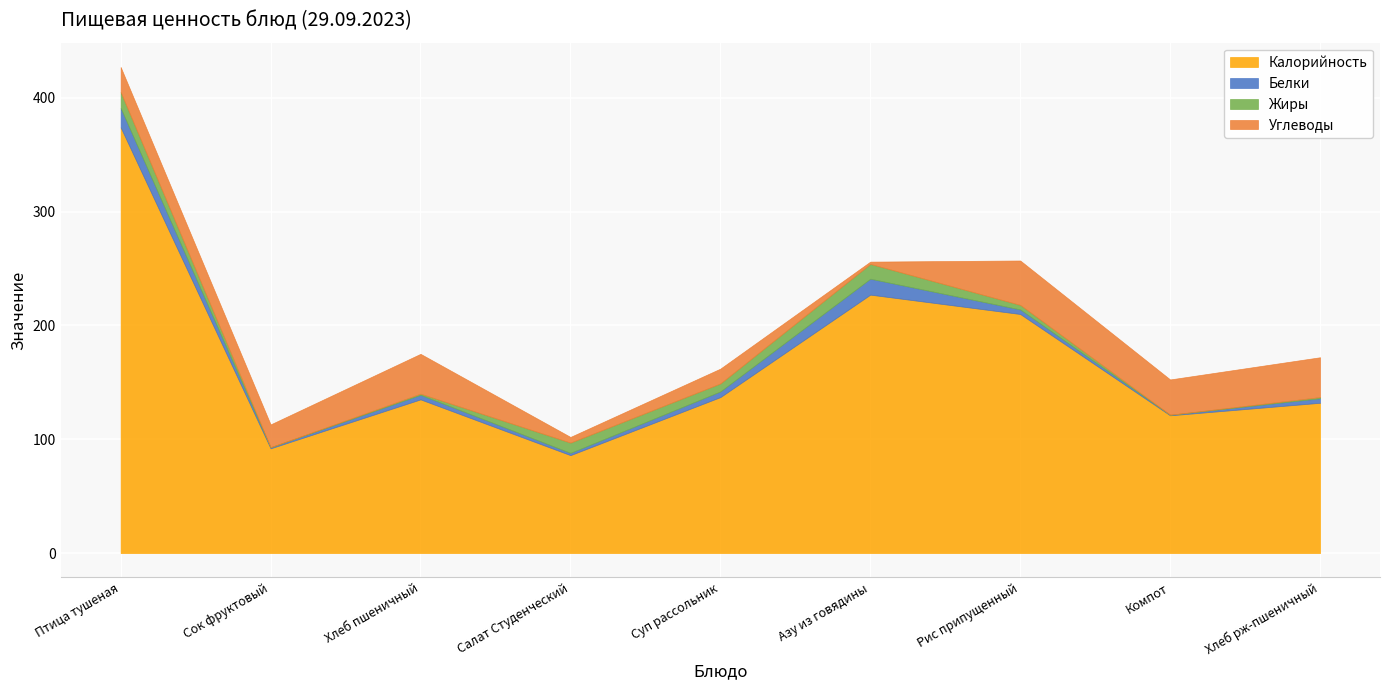

Which series changed the most between Салат Студенческий and Суп рассольник?

Калорийность